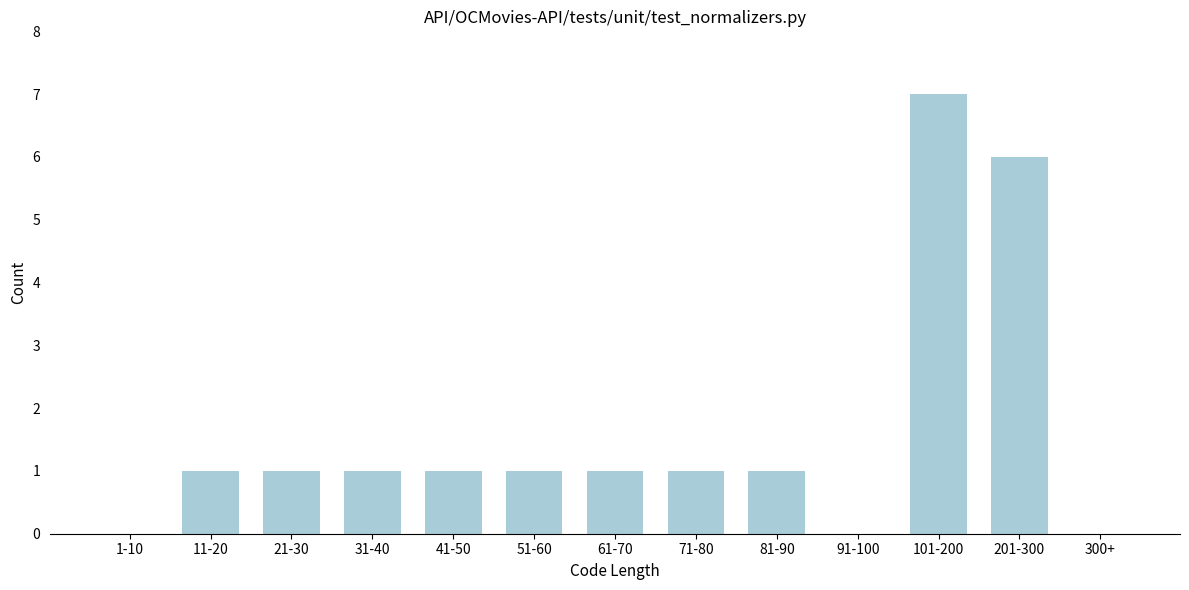

Reading left to right, extract all data points from this chart.

1-10=0	11-20=1	21-30=1	31-40=1	41-50=1	51-60=1	61-70=1	71-80=1	81-90=1	91-100=0	101-200=7	201-300=6	300+=0